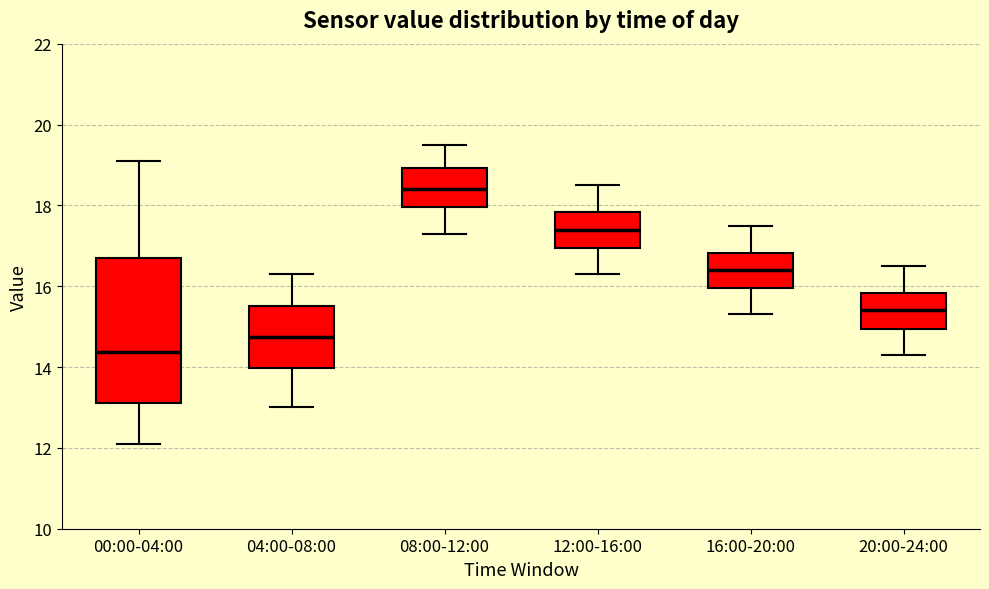

Reading left to right, transcribe this box plot: for each box, give where its median line is, the range the box spans, and where its two whiskers end, as read against the y-axis. The values are not printed on the chart, so give them approximately, as read against the axis.

00:00-04:00: median 14.4, box 13.2 to 16.6, whiskers 12.2 to 19.2
04:00-08:00: median 14.8, box 14.0 to 15.6, whiskers 13.0 to 16.4
08:00-12:00: median 18.4, box 18.0 to 19.0, whiskers 17.4 to 19.6
12:00-16:00: median 17.4, box 17.0 to 17.8, whiskers 16.4 to 18.6
16:00-20:00: median 16.4, box 16.0 to 16.8, whiskers 15.4 to 17.6
20:00-24:00: median 15.4, box 15.0 to 15.8, whiskers 14.4 to 16.6